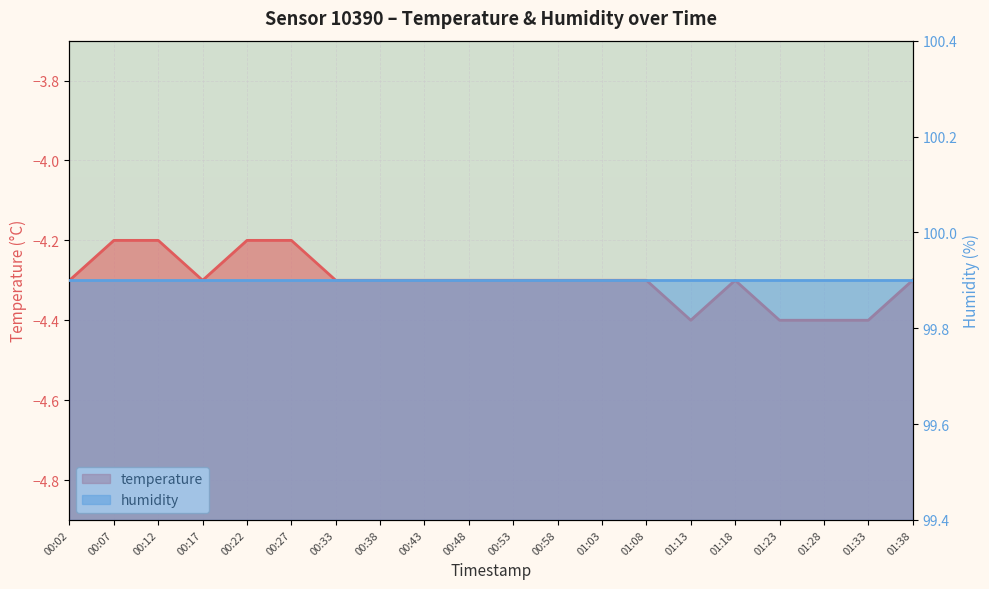

Where is the data nearest to the value -4?

00:07